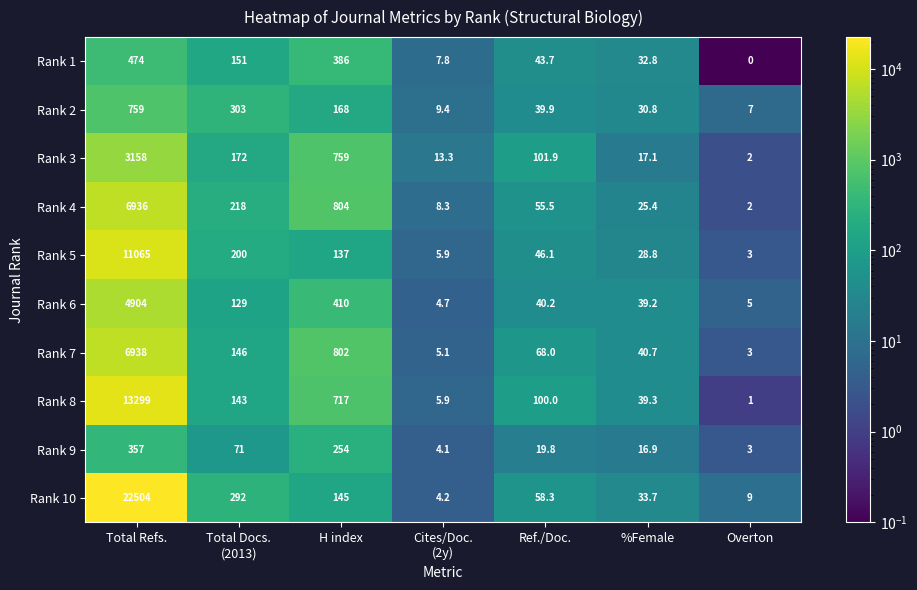

Is it true that Rank 4 equals 10914.9 at Total Refs.?

False